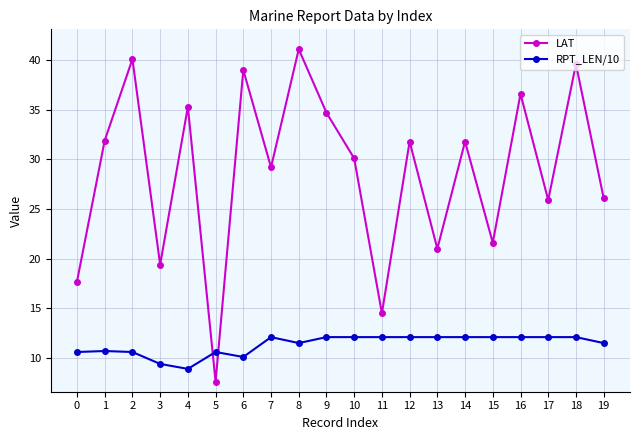

What is the lowest value of the LAT series?

7.6